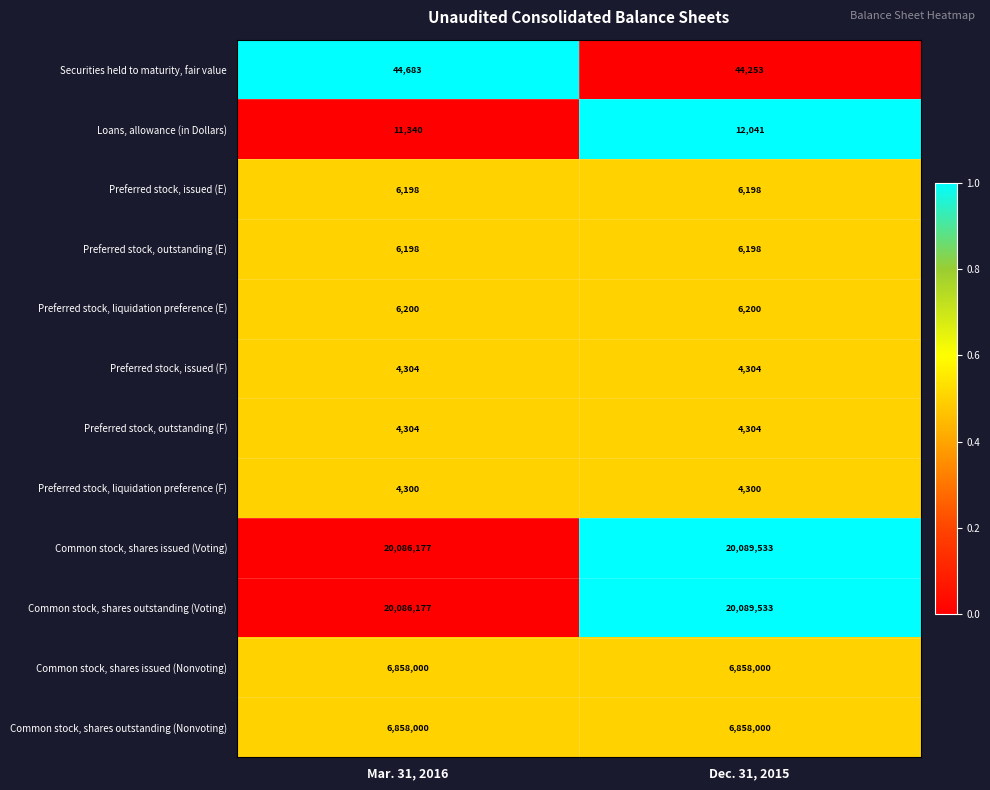

The Securities held to maturity, fair value series shows 44683 at Mar. 31, 2016. True or false?

True